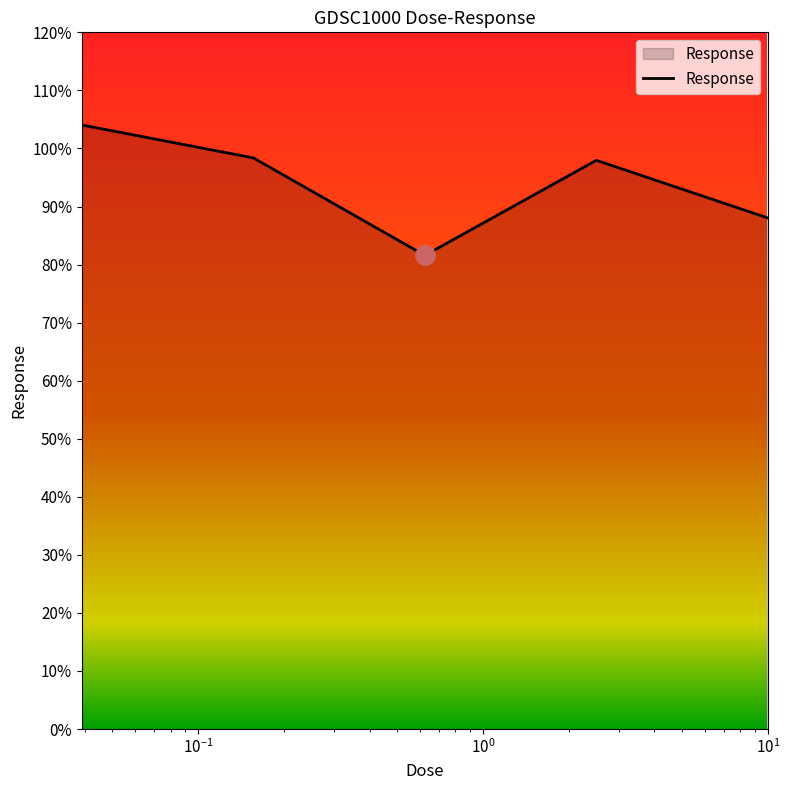

How many interior local peaks (higher than both neighbors) does the data have?

1